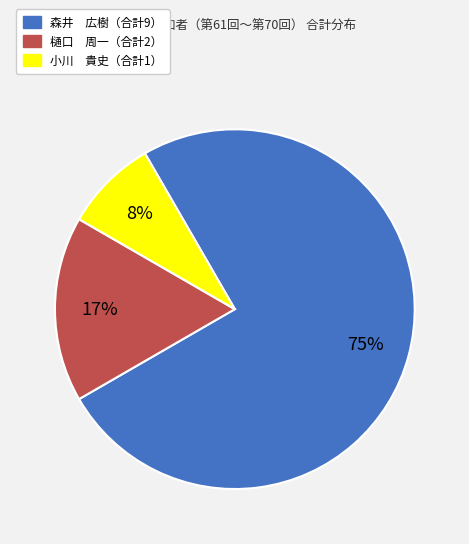

How many slices are in this pie chart?

3